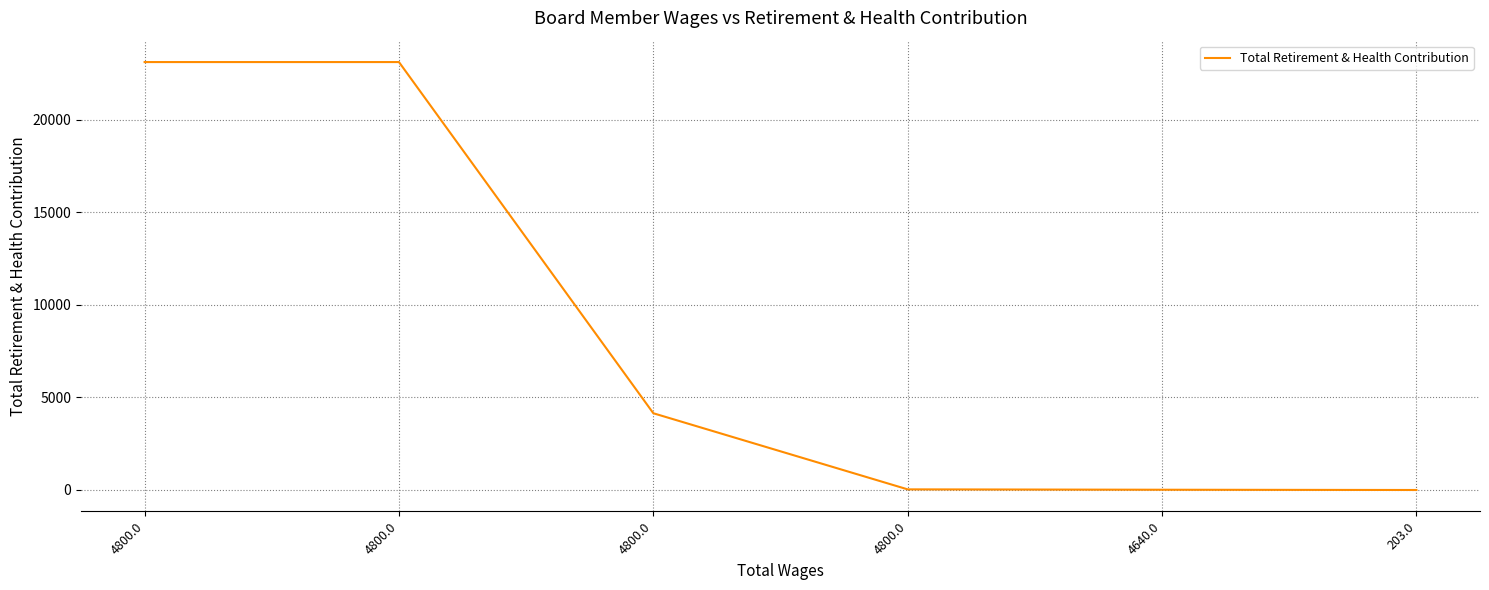

How many values are below 4143?

3